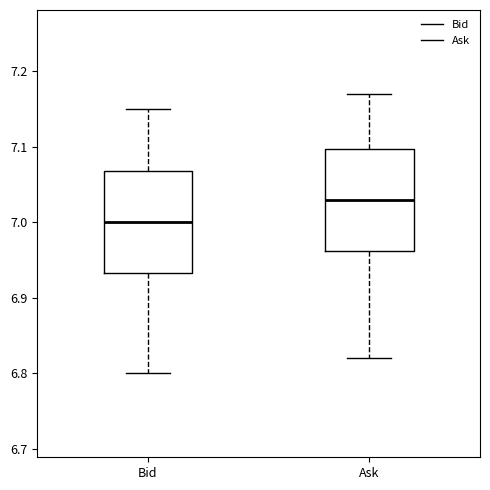

Where is the lower edge of the box for Ask on the y-axis? The values are not printed on the chart, so give them approximately, as read against the axis.

6.96